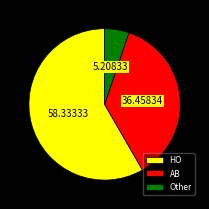

Which category has the biggest portion of the pie?

HO